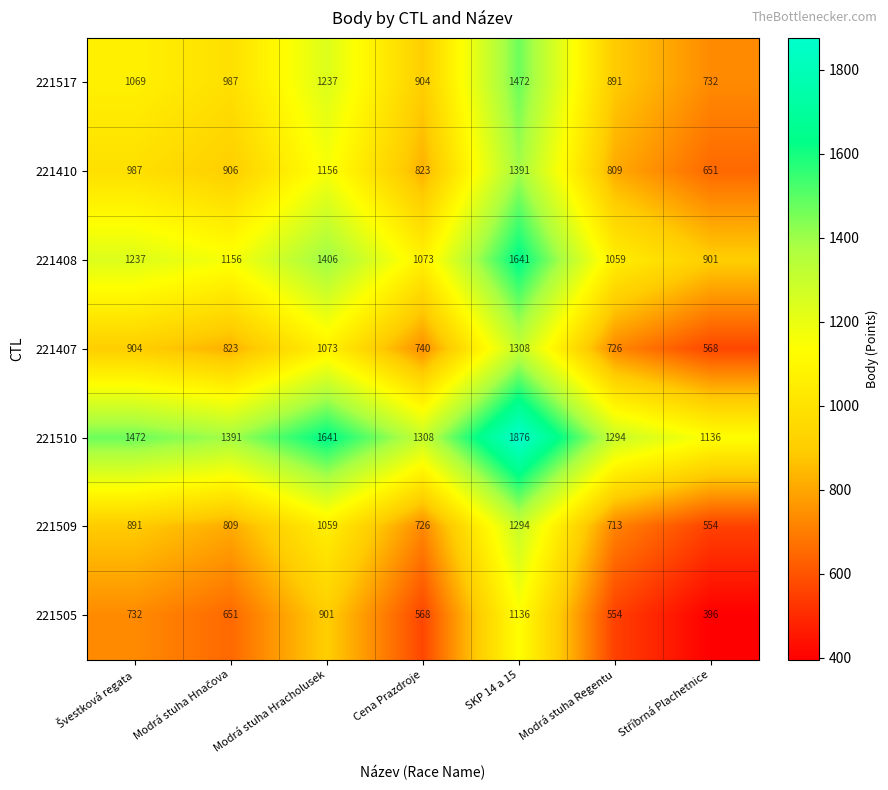

Is it true that 221505 equals 1800 at SKP 14 a 15?

False